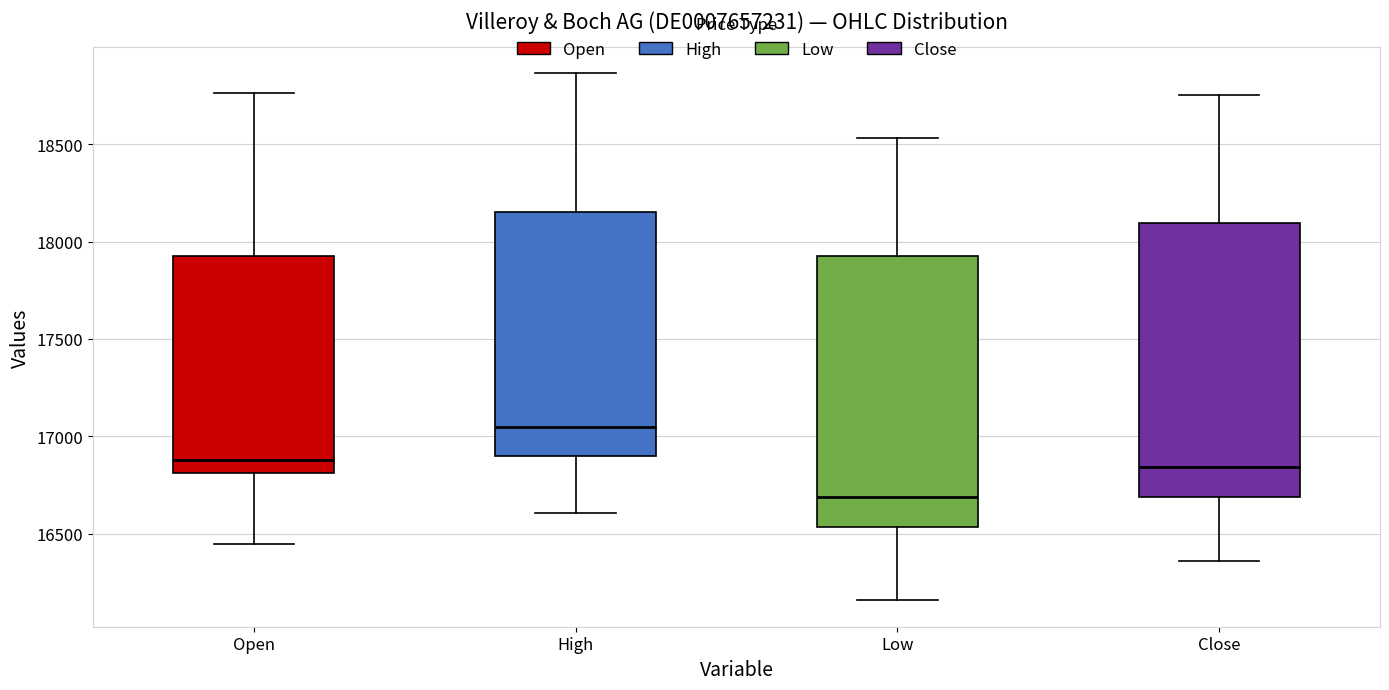

Reading left to right, read every box against the y-axis: the position of its median line, the range the box covers, and the ends of its whiskers. The values are not printed on the chart, so give them approximately, as read against the axis.

Open: median 16900, box 16800 to 17950, whiskers 16450 to 18750
High: median 17050, box 16900 to 18150, whiskers 16600 to 18850
Low: median 16700, box 16550 to 17900, whiskers 16150 to 18550
Close: median 16850, box 16700 to 18100, whiskers 16350 to 18750